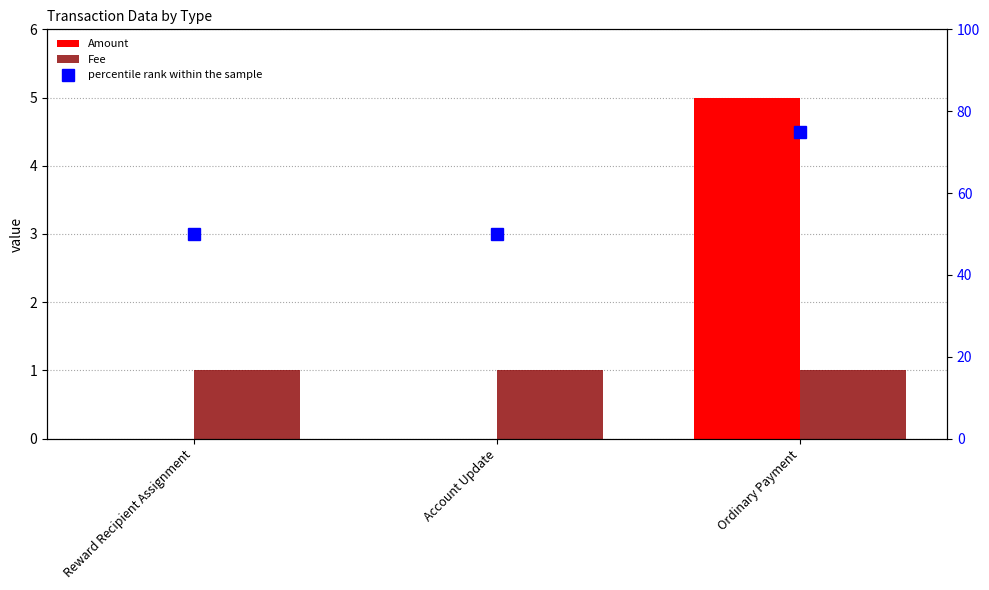

Are the bars grouped side by side (vs. stacked)?

Yes